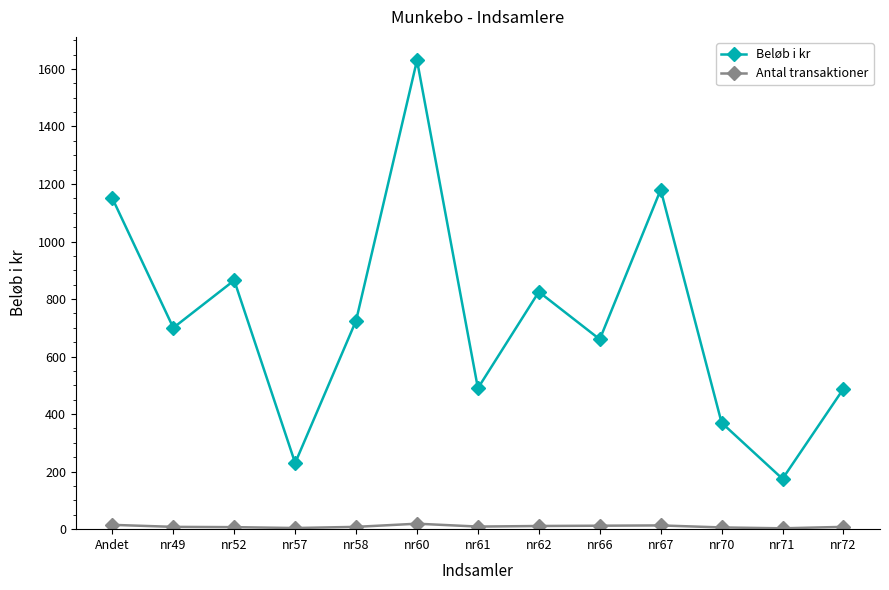

Rank the series by their maximum value, from lowest to highest.

Antal transaktioner, Beløb i kr